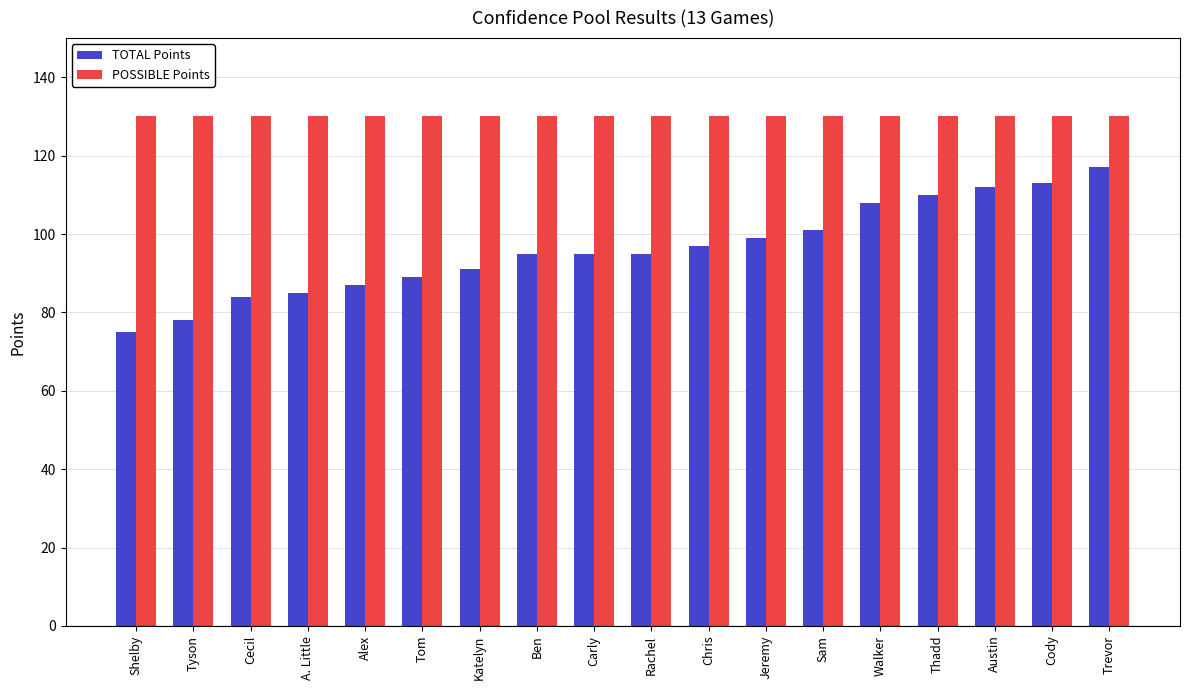

What is the difference between the highest and lowest values at Shelby?

55